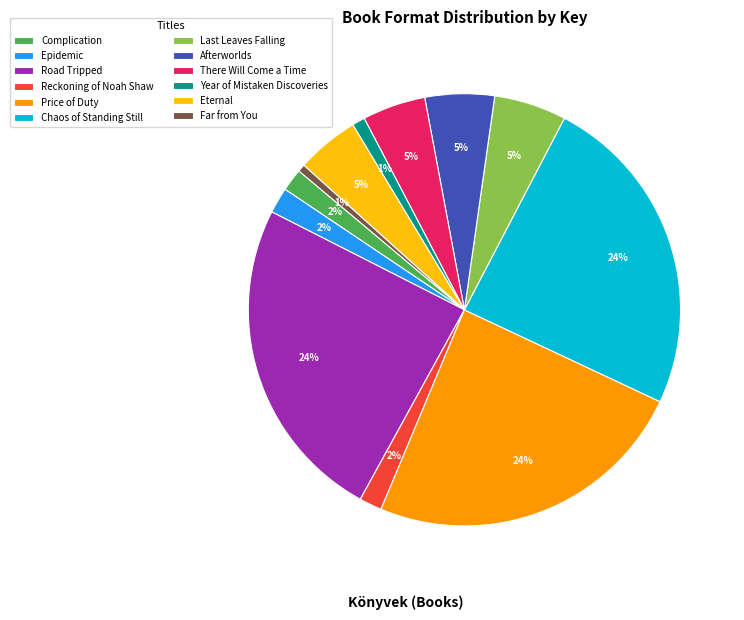

To the nearest percent, what is the combined percentage of Far from You and Price of Duty?

25%